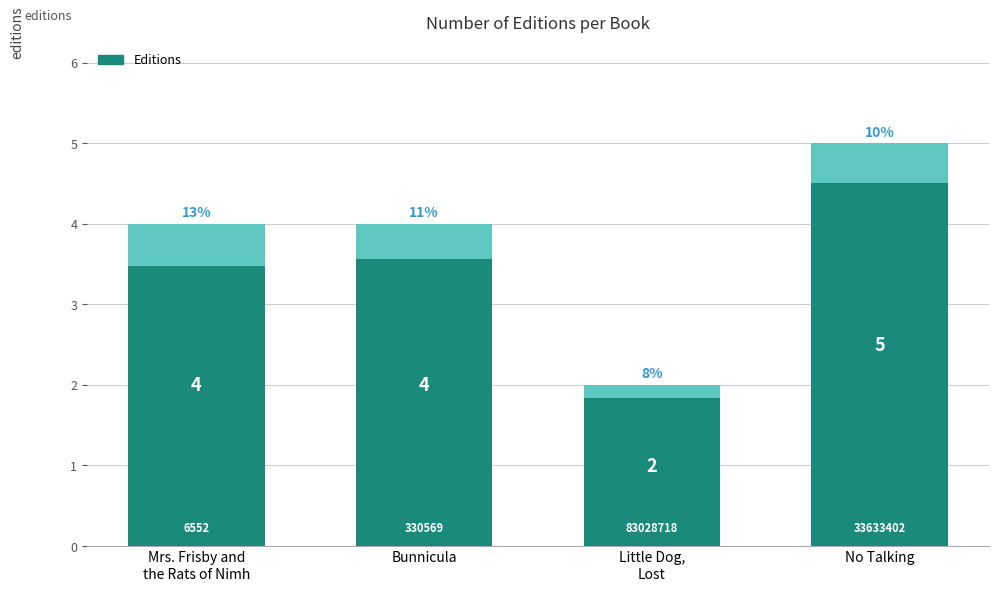

Where is the data nearest to the value 3?

Mrs. Frisby and
the Rats of Nimh